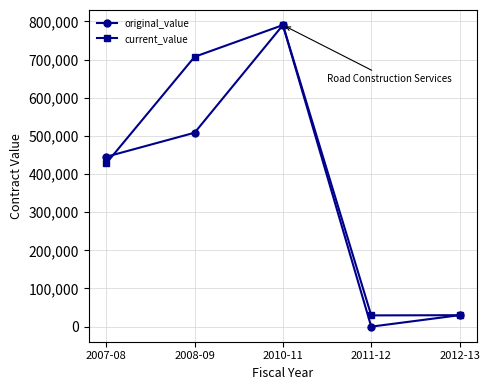

Count the number of data series in this chart.

2